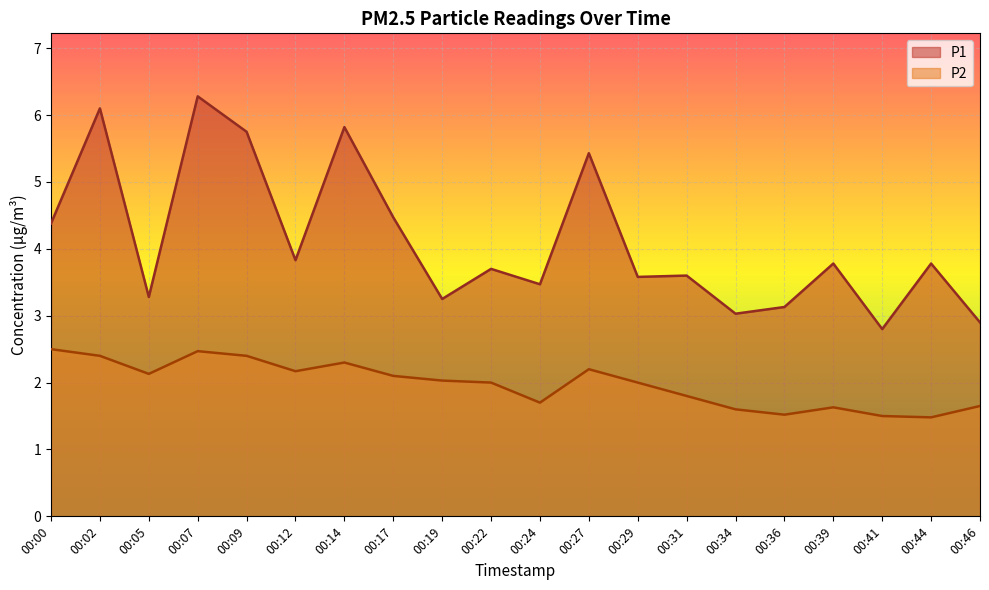

True or false: P1 and P2 cross at least once.

False